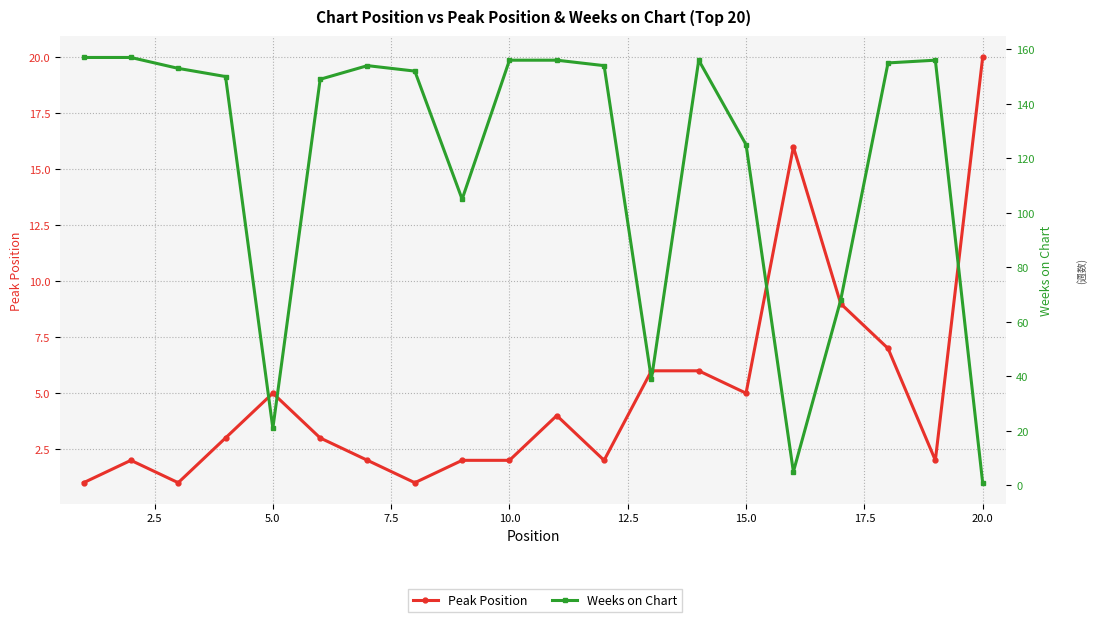

Is this an area chart (filled region under the line)?

No